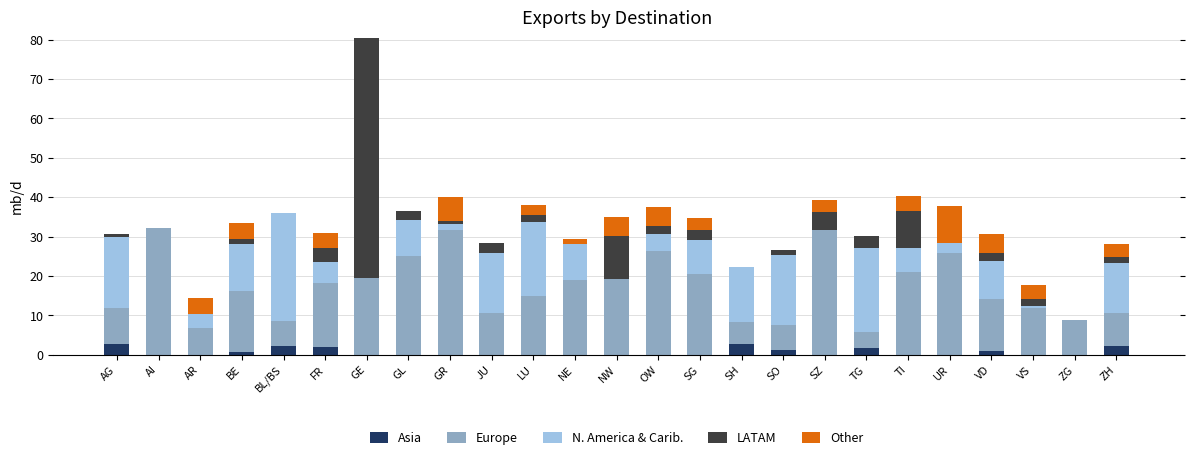

What is the sum of the Asia values at TG and NE?

1.6